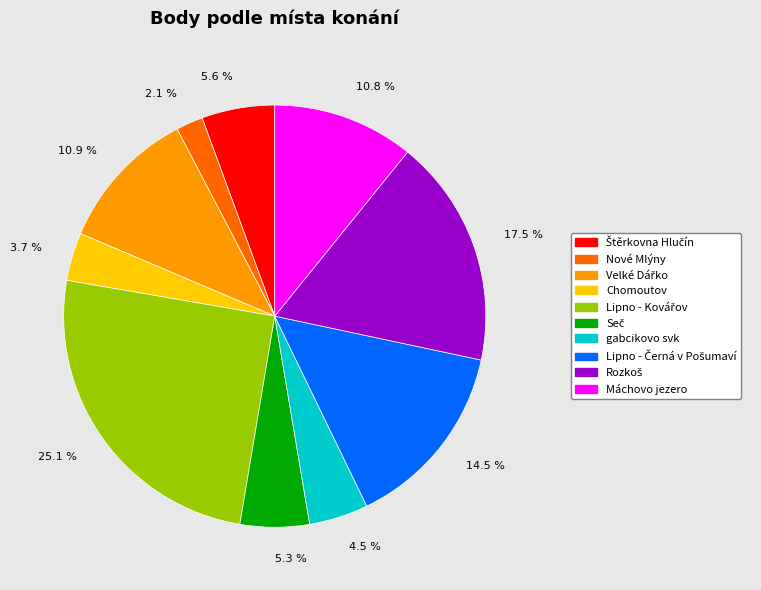

Which category has the smallest portion of the pie?

Nové Mlýny